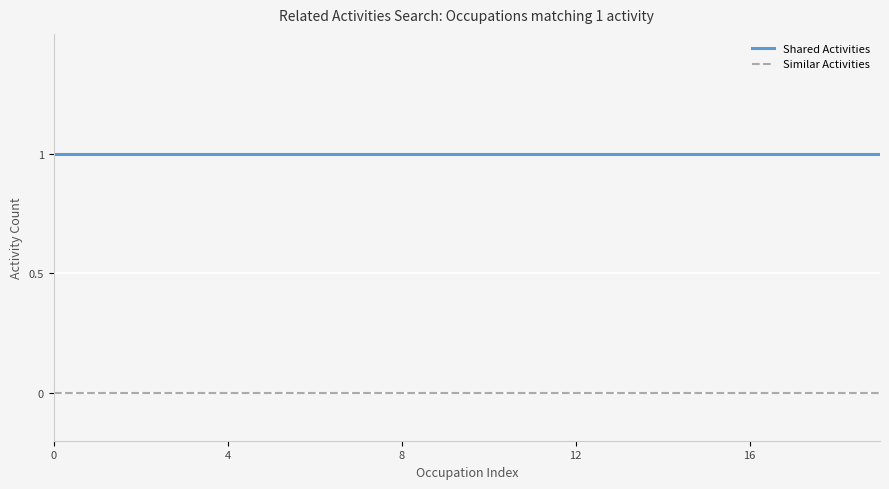

True or false: Shared Activities and Similar Activities intersect in this chart.

False